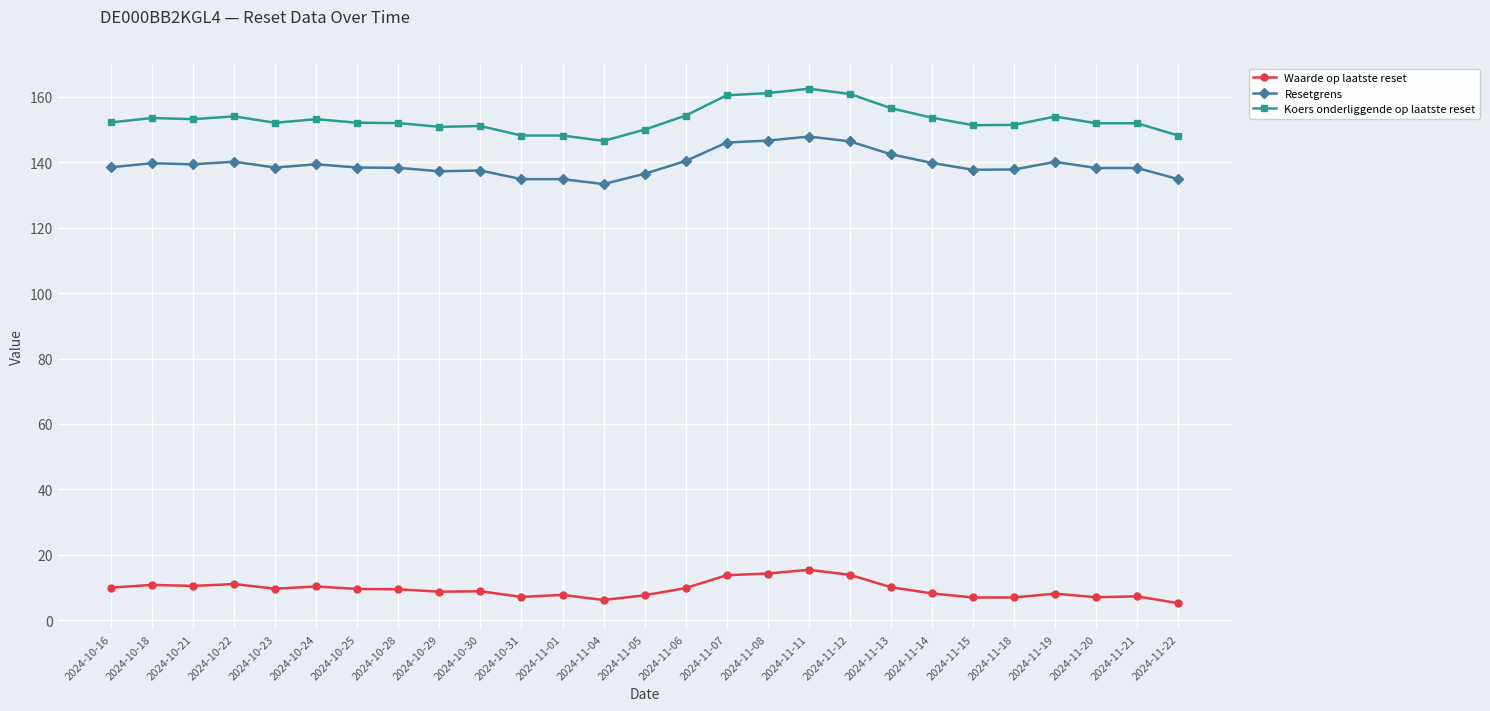

What is the total value across all series at 2024-11-21?

297.5